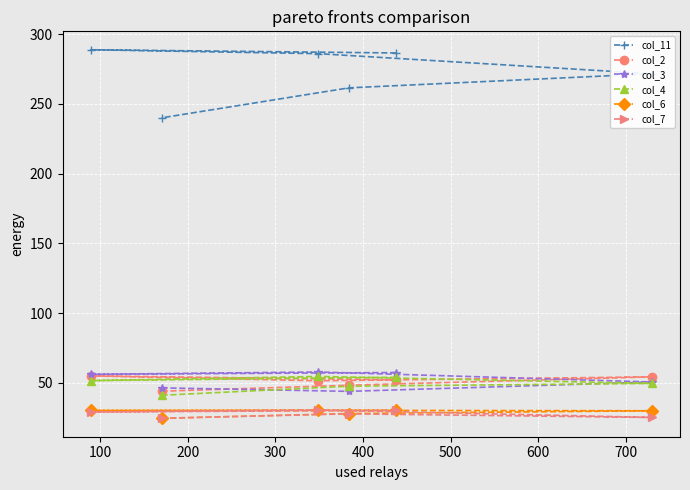

Which series has the largest range (max minus min)?

col_11